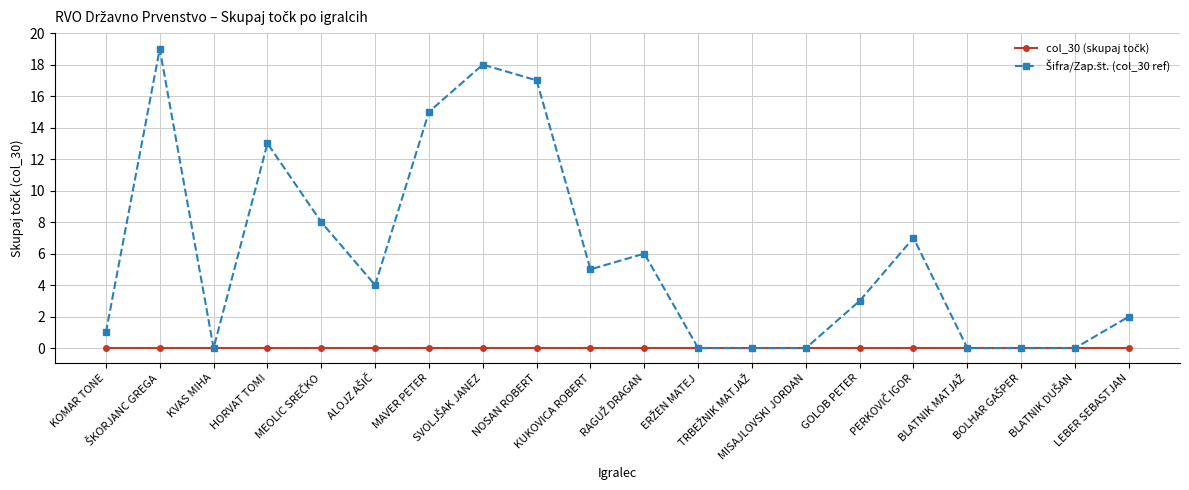

What is the maximum value shown in the chart?

19